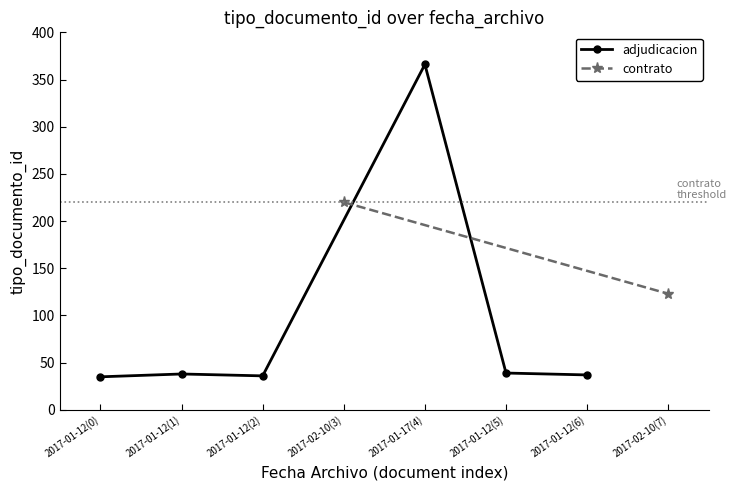

Which category has the lowest value across all series?

2017-01-12(0)